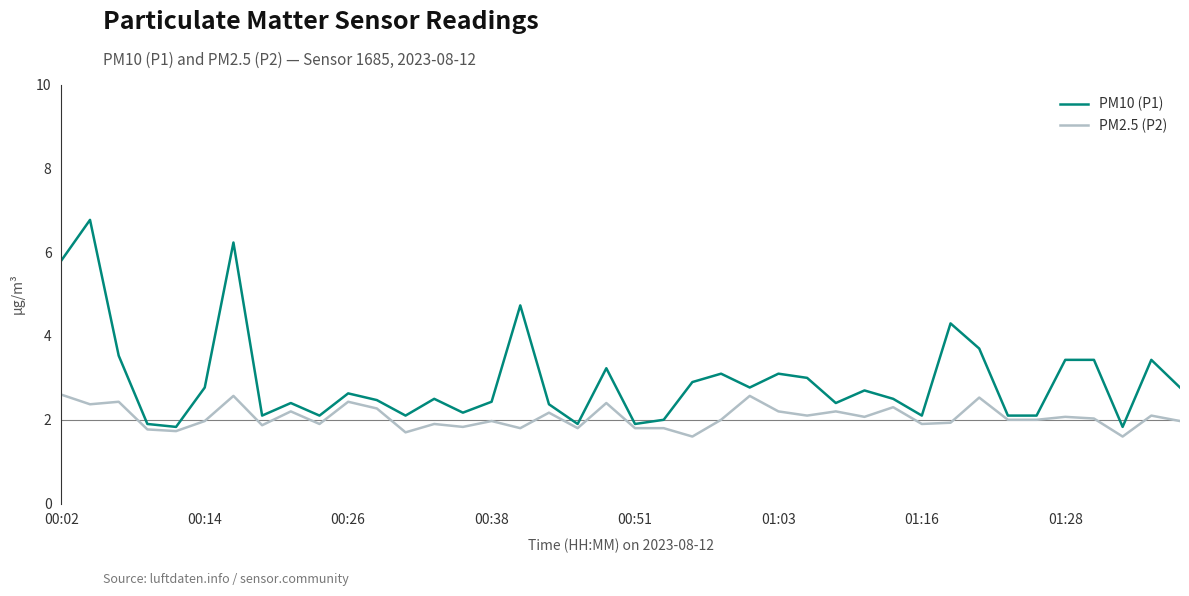

Which series has the largest total across all categories?

PM10 (P1)